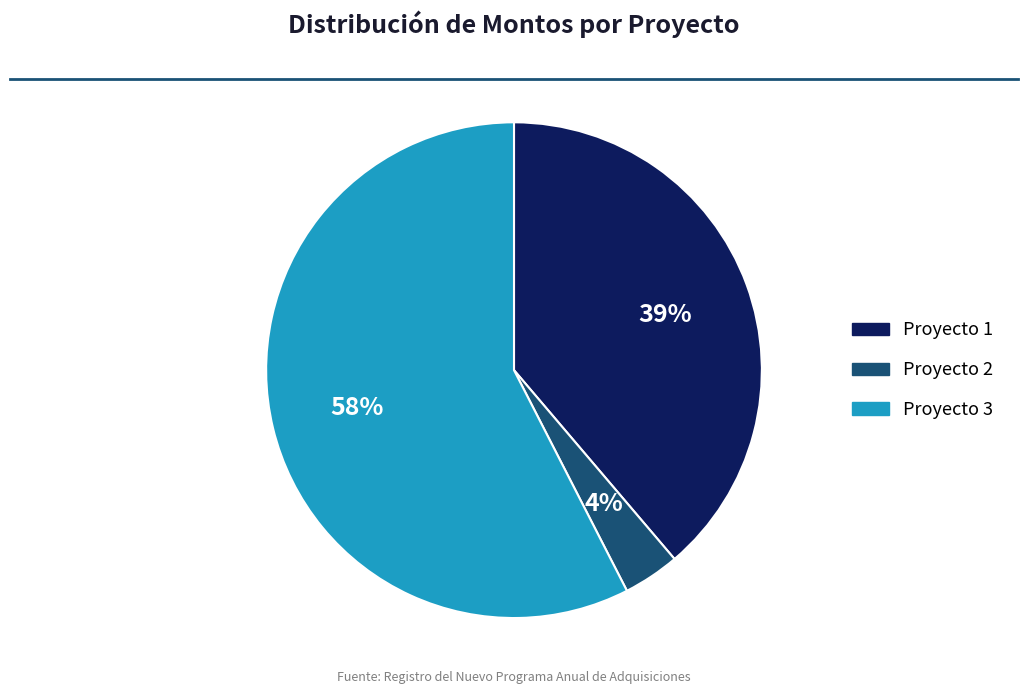

How many slices are in this pie chart?

3